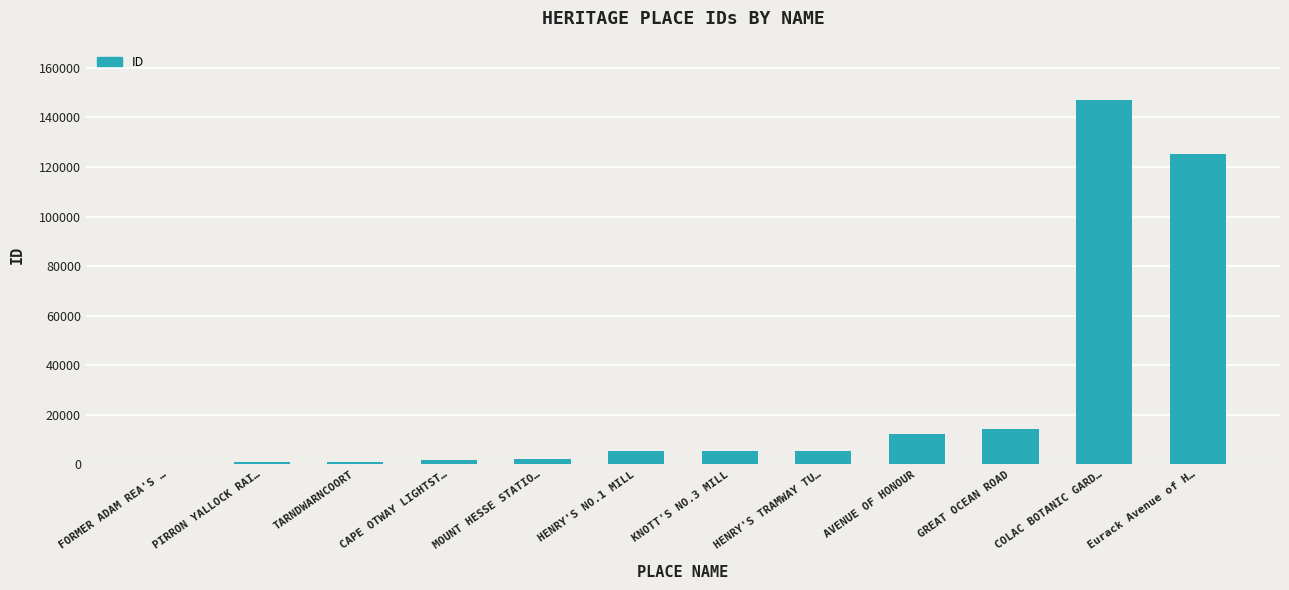

Count the number of categories in the chart.

12